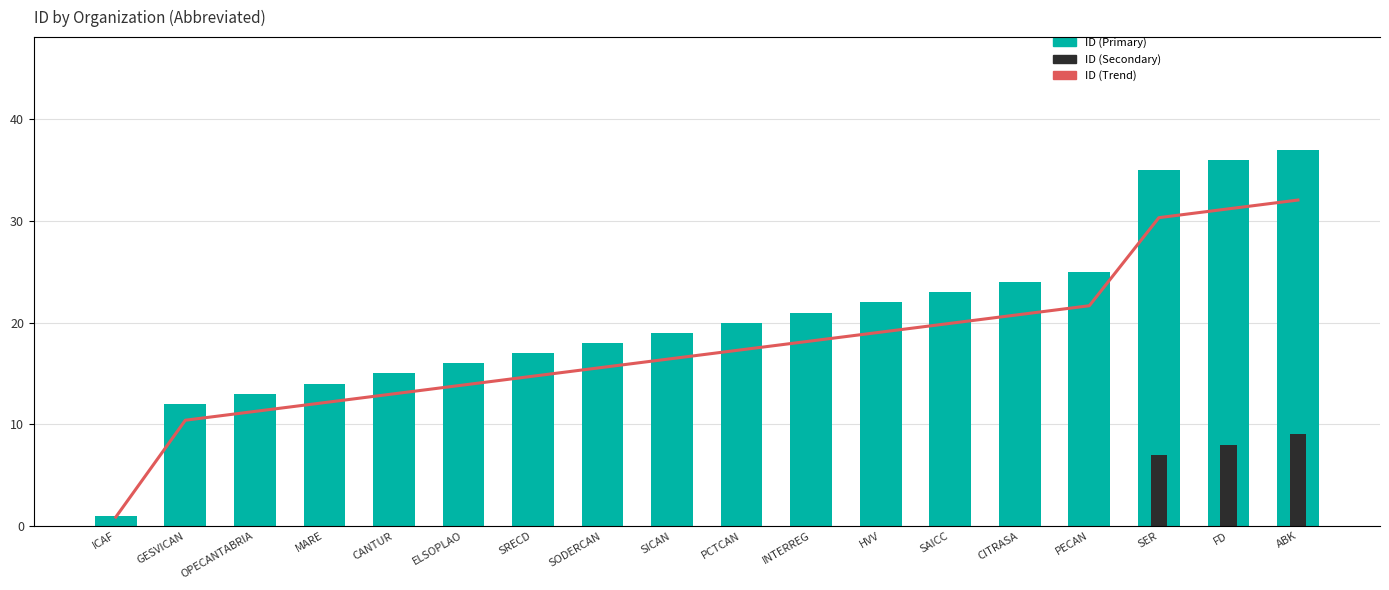

Read the ID (Primary) value at INTERREG.

21.0